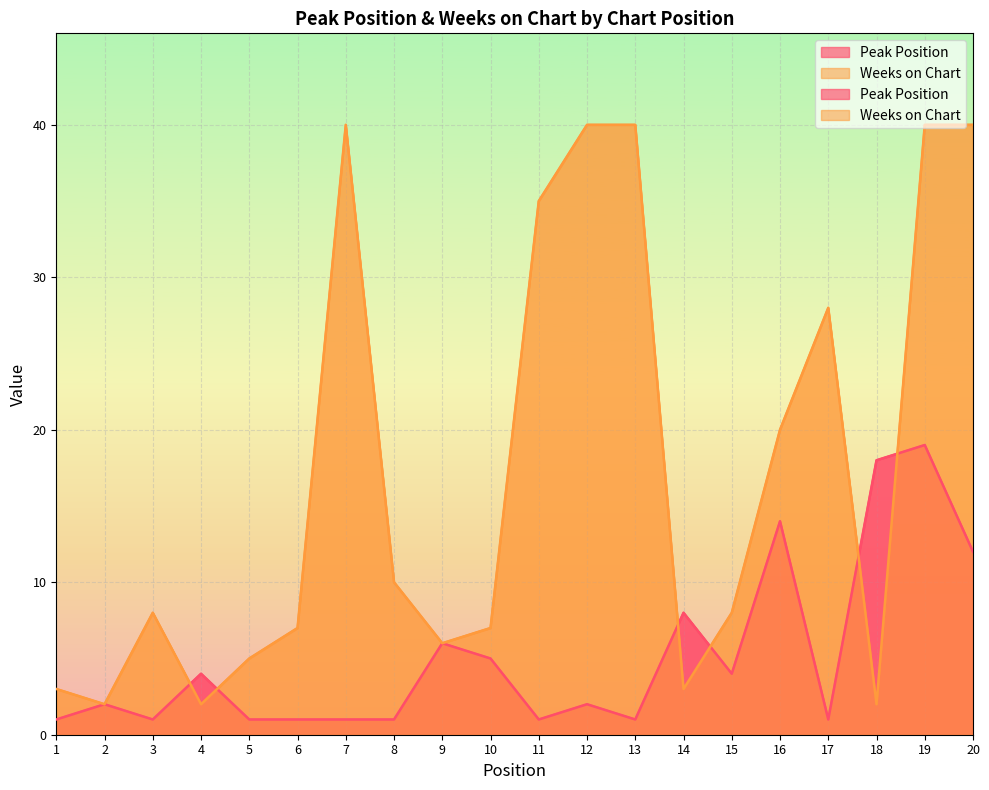

After their last crossing, which series has the higher values: Peak Position or Weeks on Chart?

Weeks on Chart